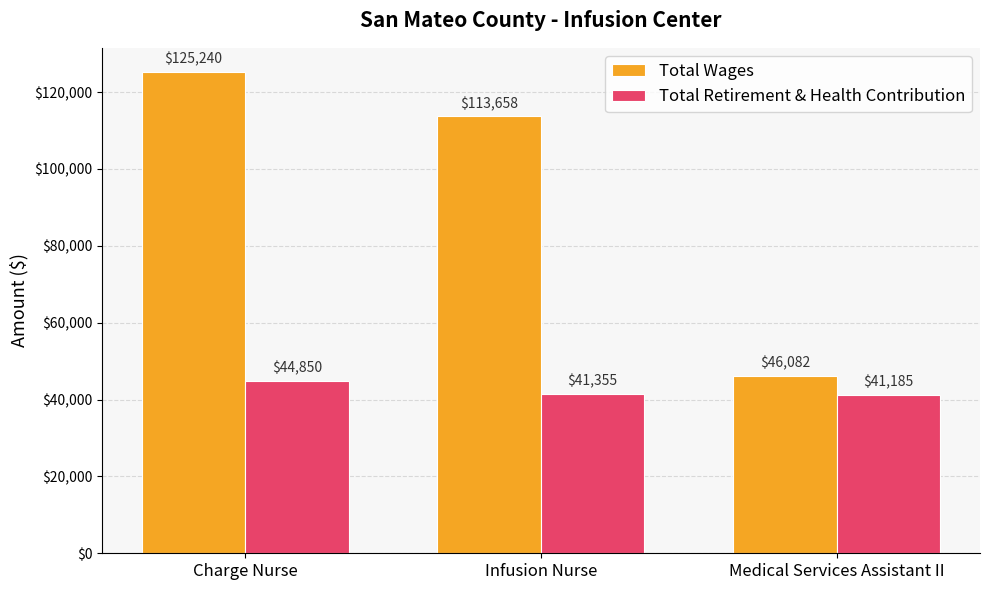

Which series changed the most between Charge Nurse and Medical Services Assistant II?

Total Wages